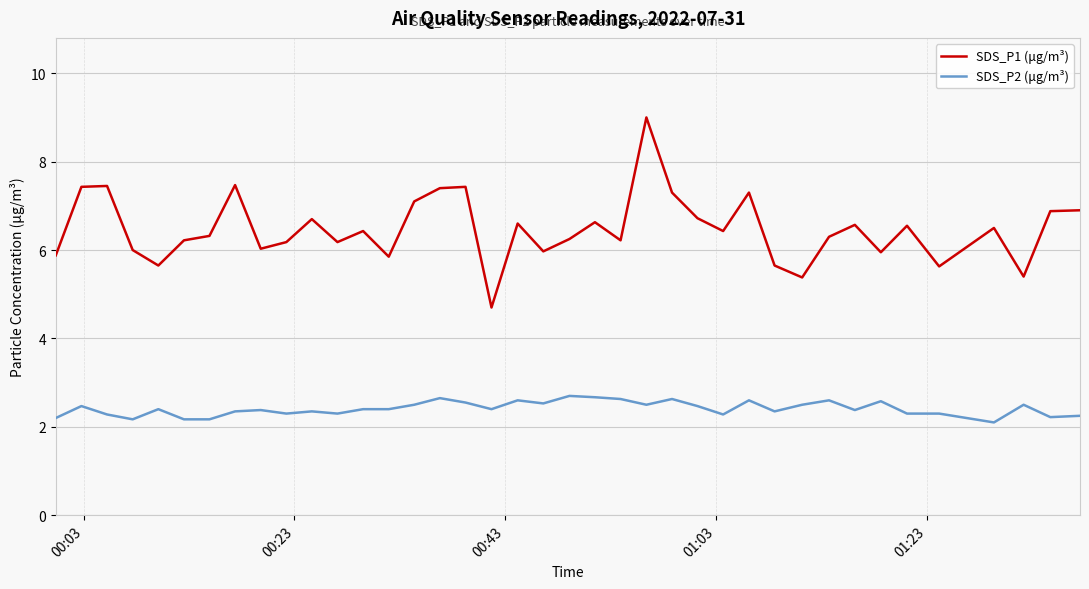

Which series has the largest range (max minus min)?

SDS_P1 (μg/m³)